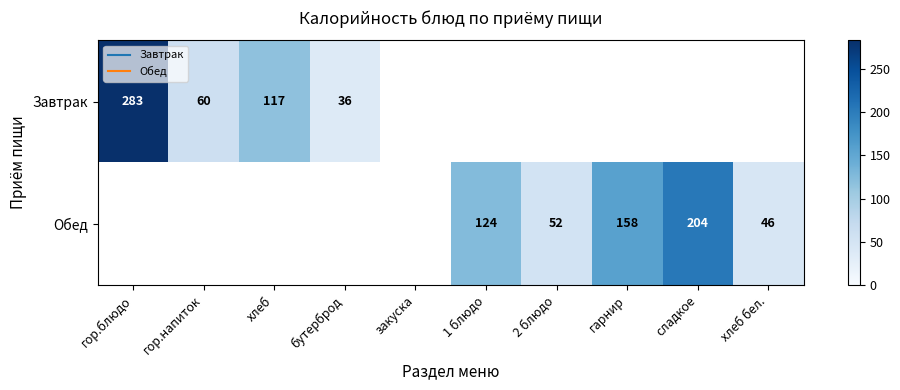

What is the difference between the Обед values at хлеб бел. and 1 блюдо?

78.0